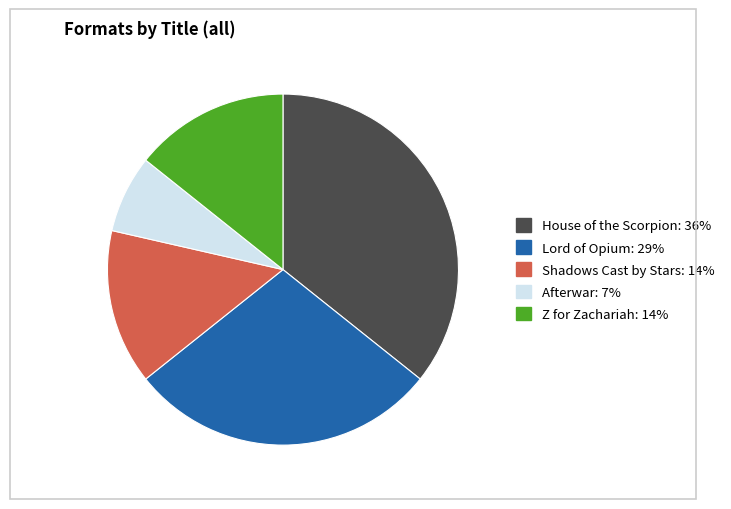

What is the ratio of the value at Shadows Cast by Stars to the value at Lord of Opium?

0.5